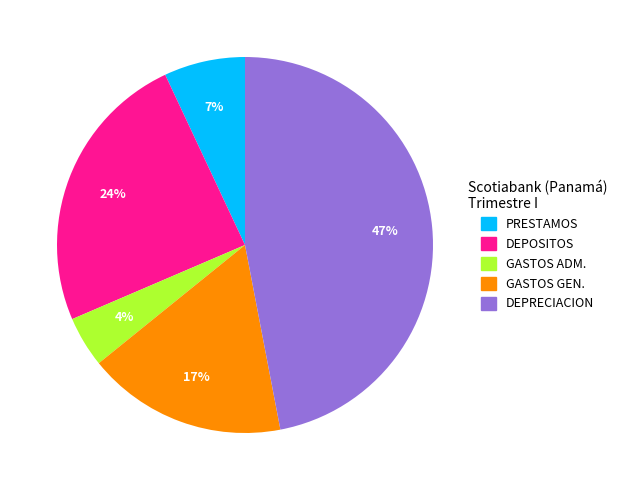

To the nearest percent, what portion does GASTOS GEN. represent?

17%